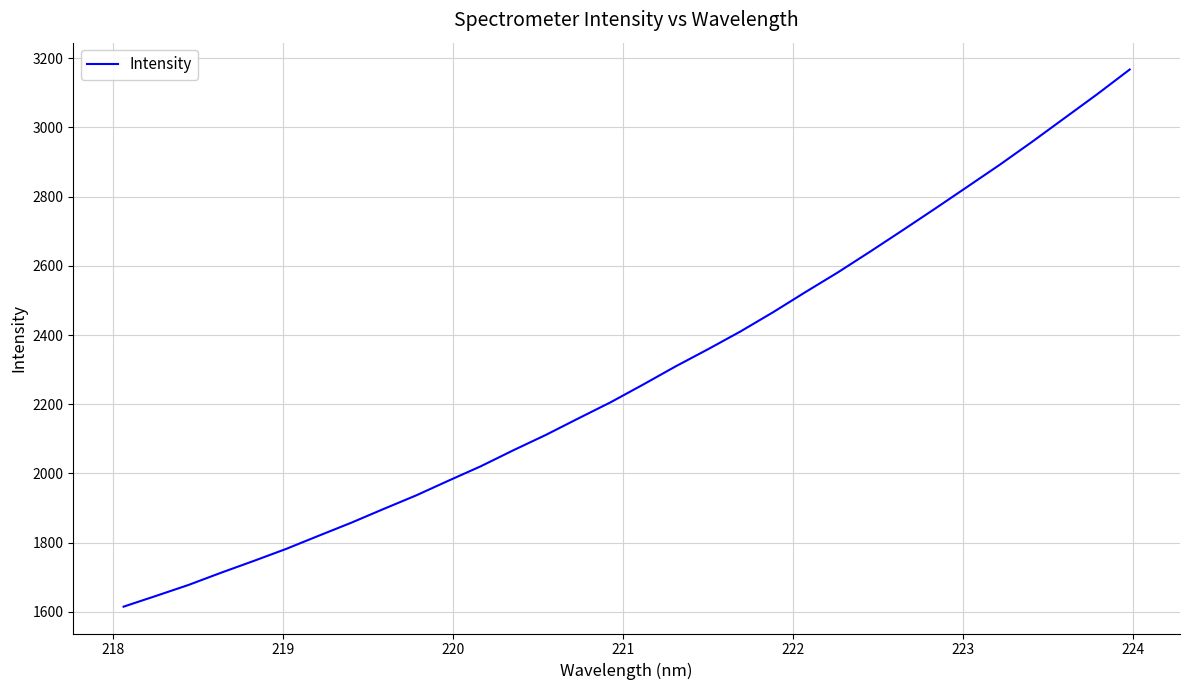

What is the sum of all values?

73220.9